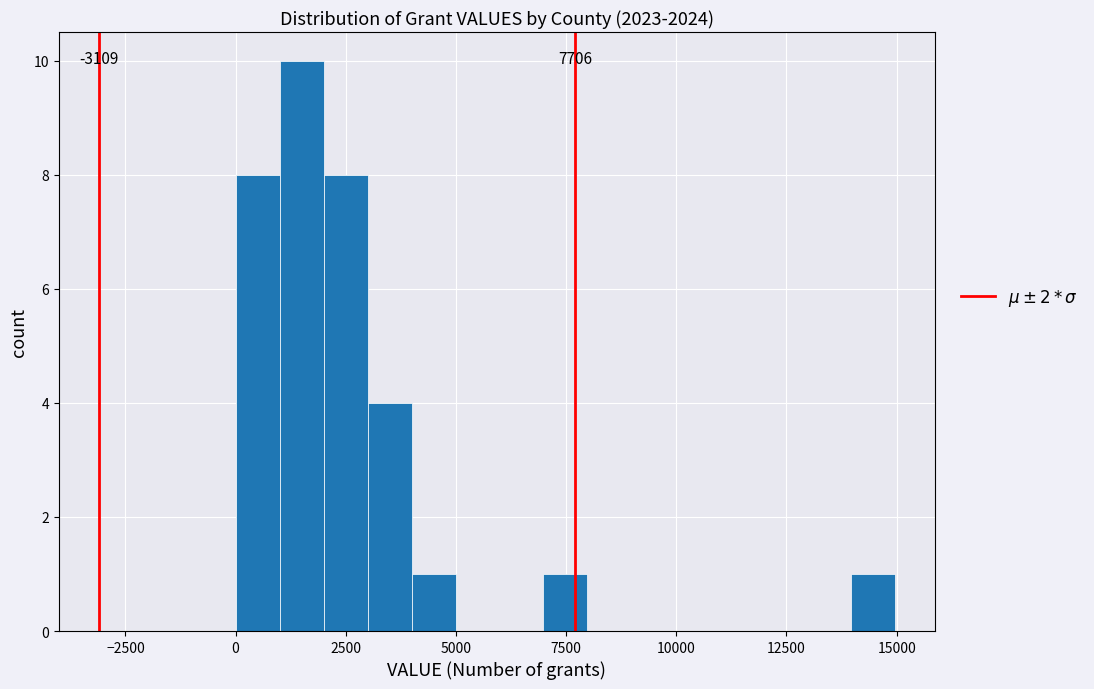

Read against the x-axis, roughly where is the centre of the tallest bar?

1500